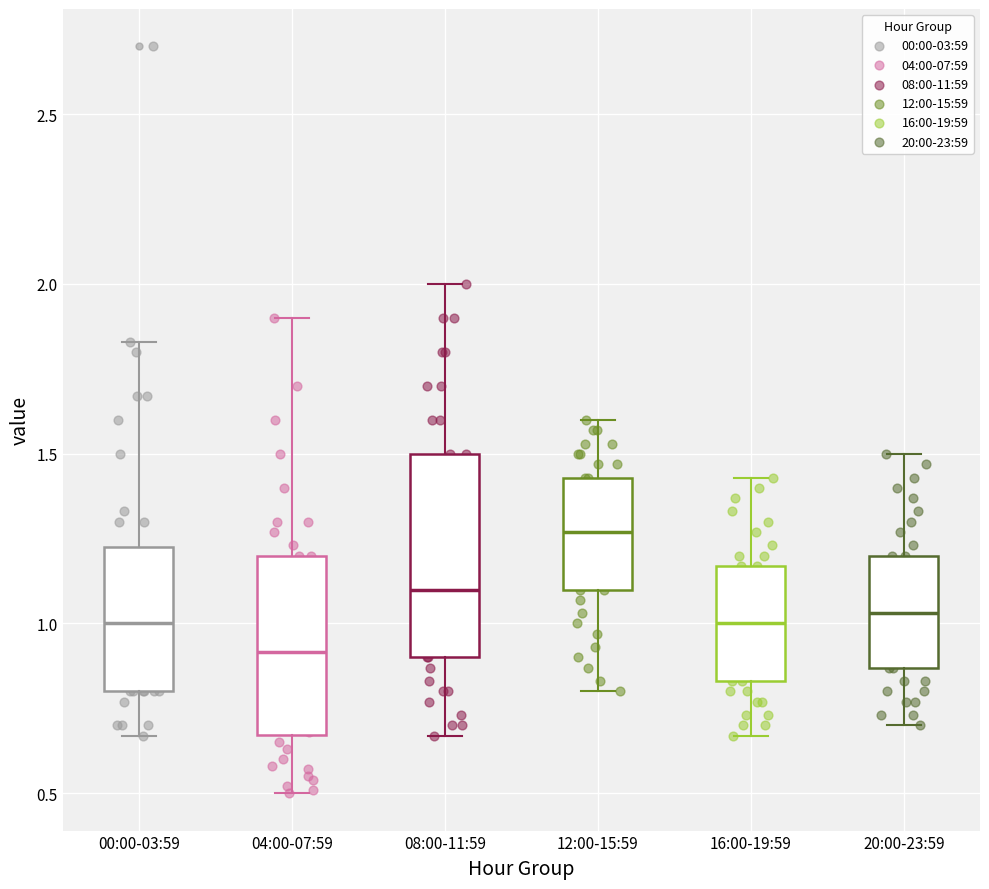

Reading left to right, read every box against the y-axis: the position of its median line, the range the box covers, and the ends of its whiskers. The values are not printed on the chart, so give them approximately, as read against the axis.

00:00-03:59: median 1.00, box 0.80 to 1.25, whiskers 0.65 to 1.85
04:00-07:59: median 0.90, box 0.65 to 1.20, whiskers 0.50 to 1.90
08:00-11:59: median 1.10, box 0.90 to 1.50, whiskers 0.65 to 2.00
12:00-15:59: median 1.25, box 1.10 to 1.45, whiskers 0.80 to 1.60
16:00-19:59: median 1.00, box 0.85 to 1.15, whiskers 0.65 to 1.45
20:00-23:59: median 1.05, box 0.85 to 1.20, whiskers 0.70 to 1.50